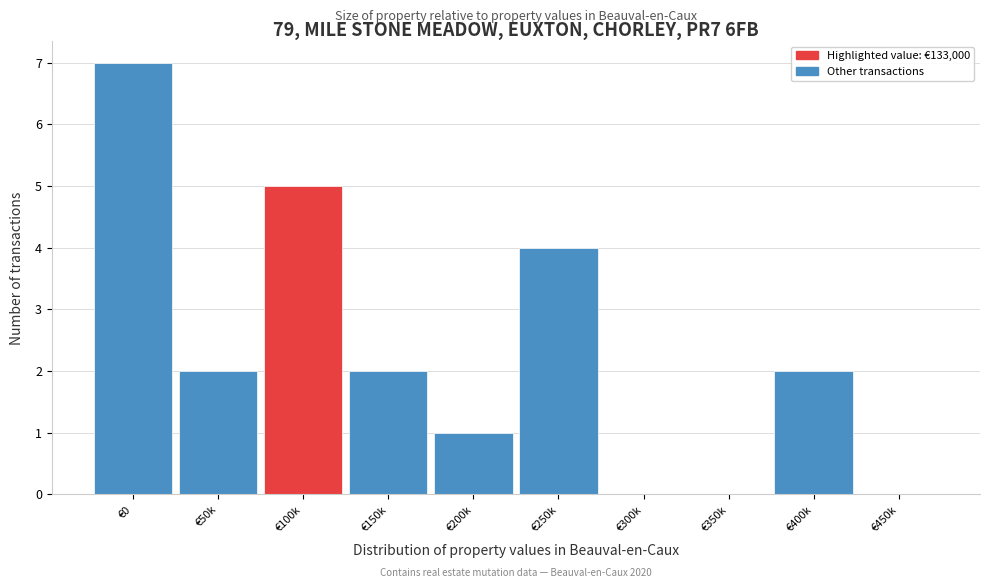

Reading right to left, transcribe all the data shown in this chart.

€450k=0	€400k=2	€350k=0	€300k=0	€250k=4	€200k=1	€150k=2	€100k=5	€50k=2	€0=7